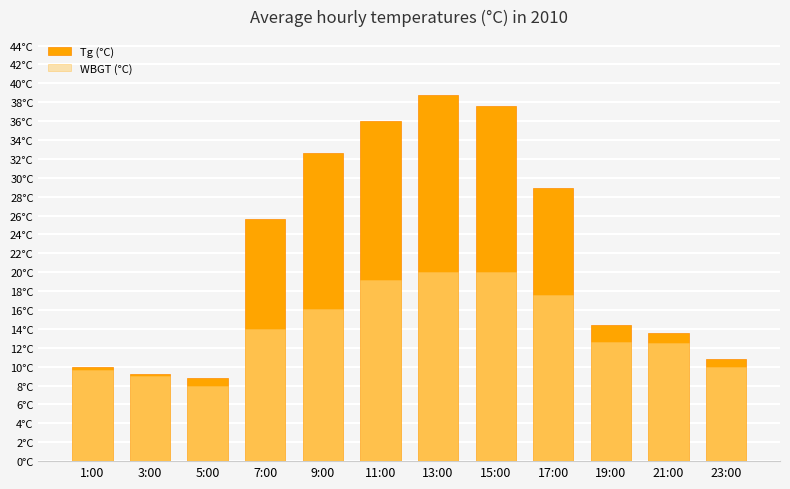

List the series in order of their overall mean, lowest first.

WBGT (°C), Tg (°C)